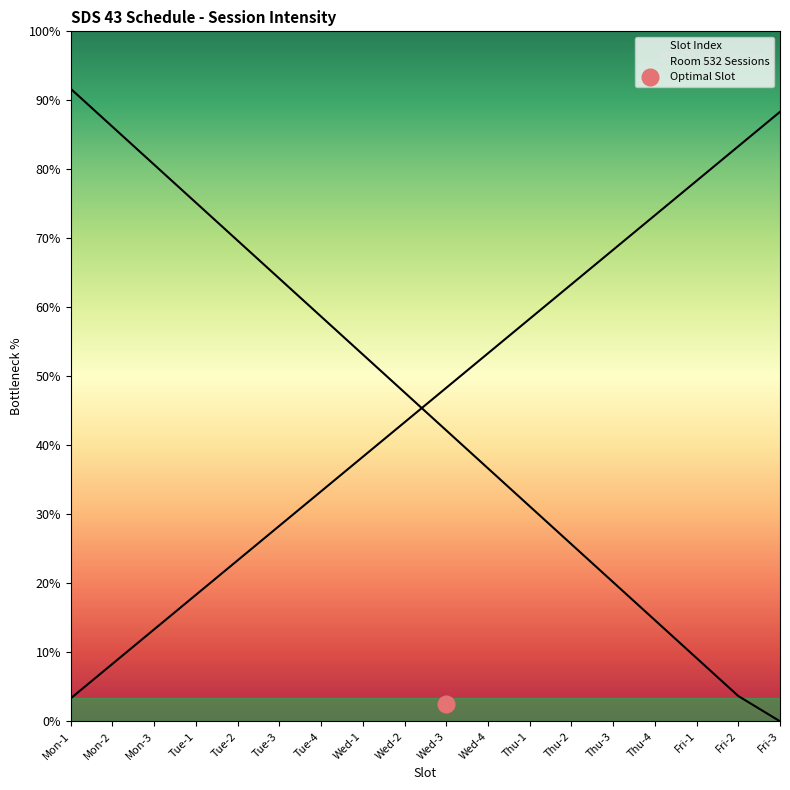

Rank the categories by value from lowest to highest.

Mon-1, Mon-2, Mon-3, Tue-1, Tue-2, Tue-3, Tue-4, Wed-1, Wed-2, Wed-3, Wed-4, Thu-1, Thu-2, Thu-3, Thu-4, Fri-1, Fri-2, Fri-3